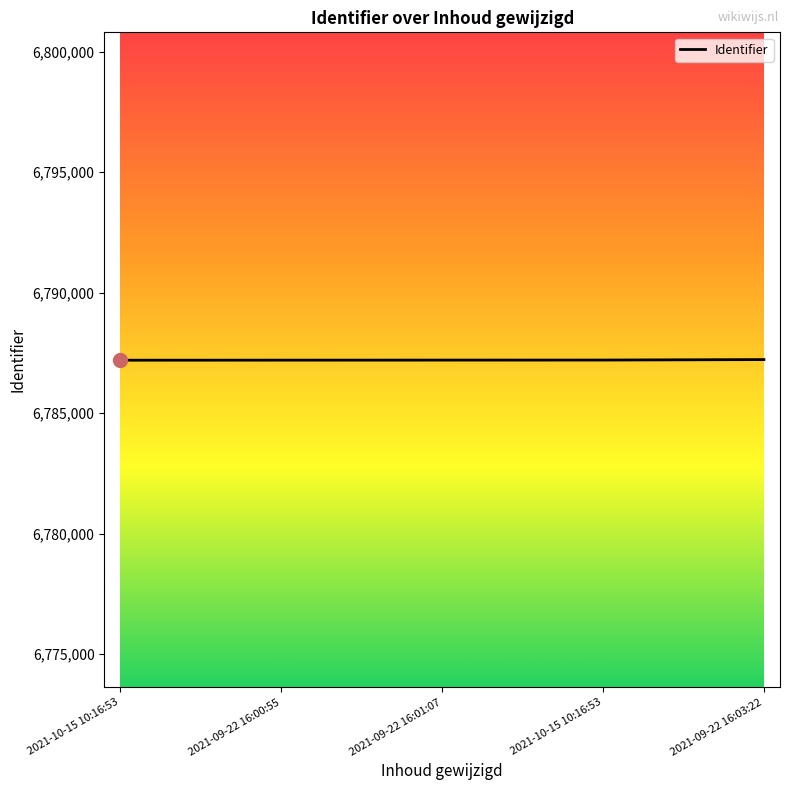

The chart shows a value of 1660030 at 2021-09-22 16:01:07. True or false?

False